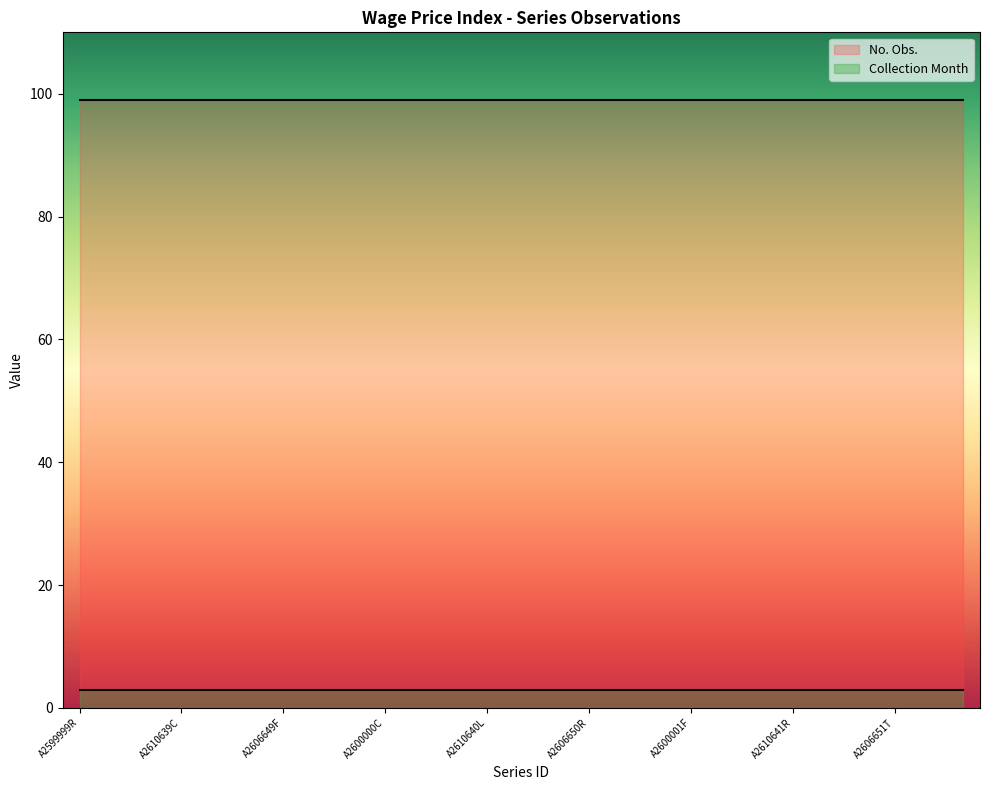

True or false: No. Obs. and Collection Month cross at least once.

False